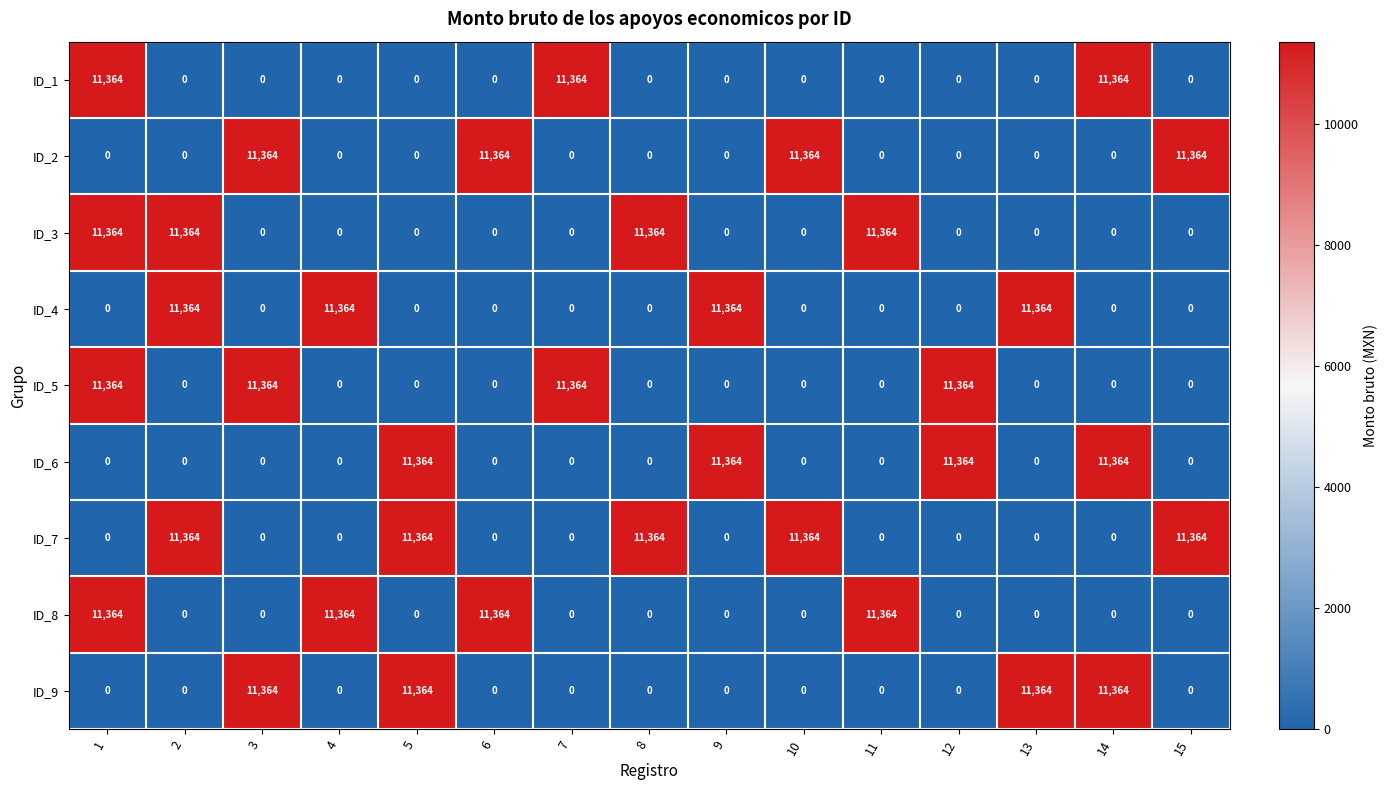

At how many categories does at least one series exceed 6941?

15